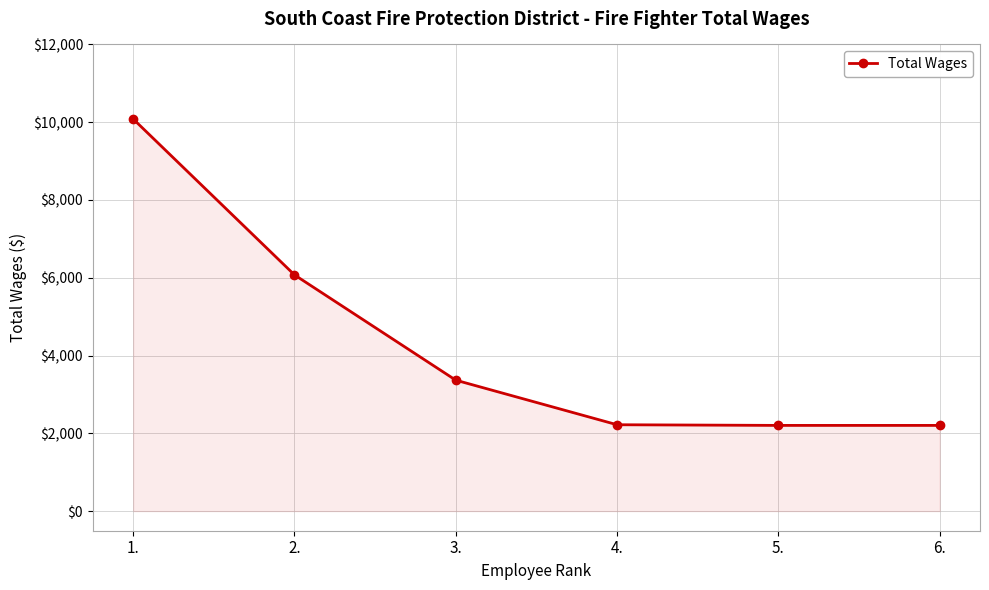

Is it true that the value at 2. is 6074?

True